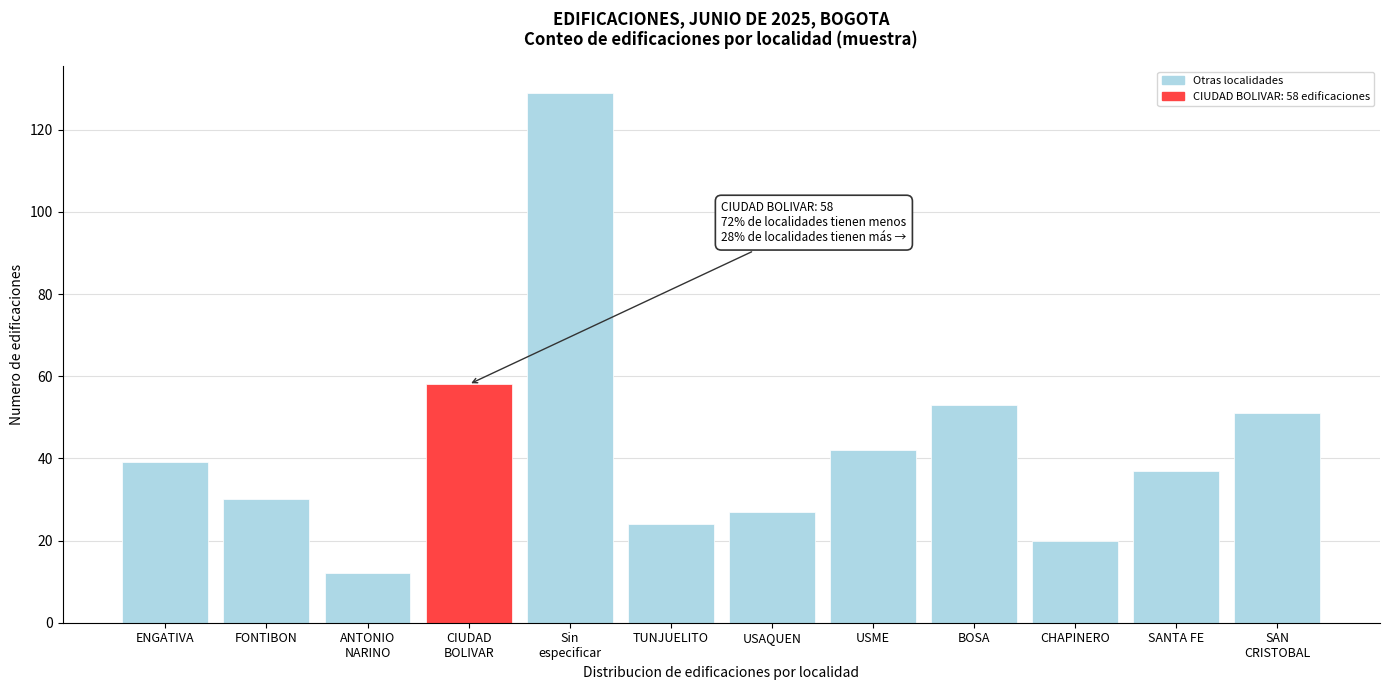

Reading right to left, list all the values displayed in this chart.

51	37	20	53	42	27	24	129	58	12	30	39